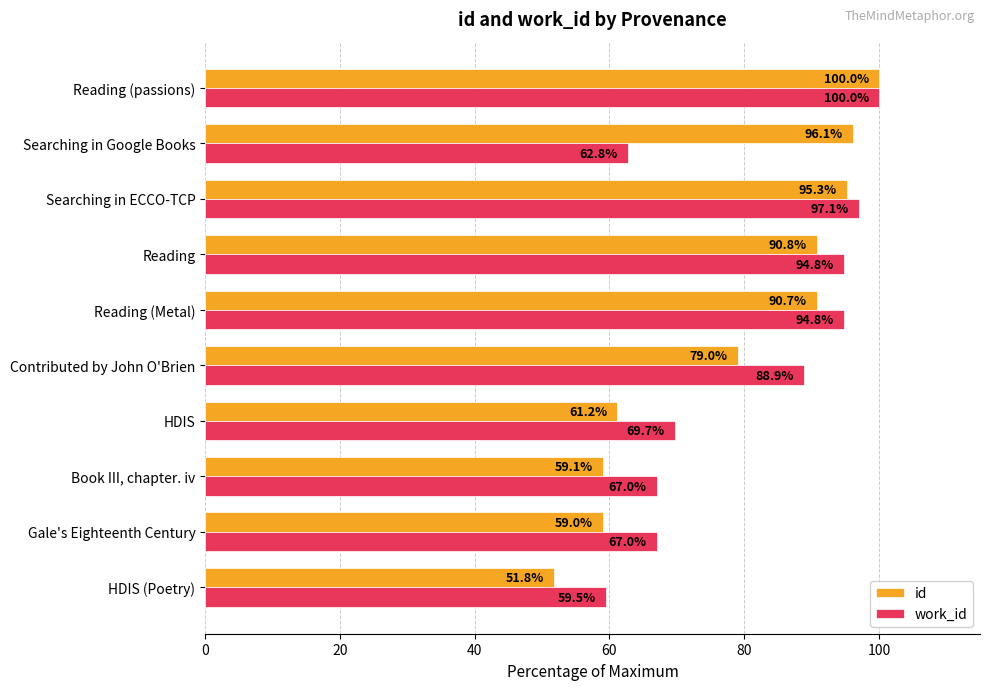

List the series in order of their overall mean, highest first.

work_id, id